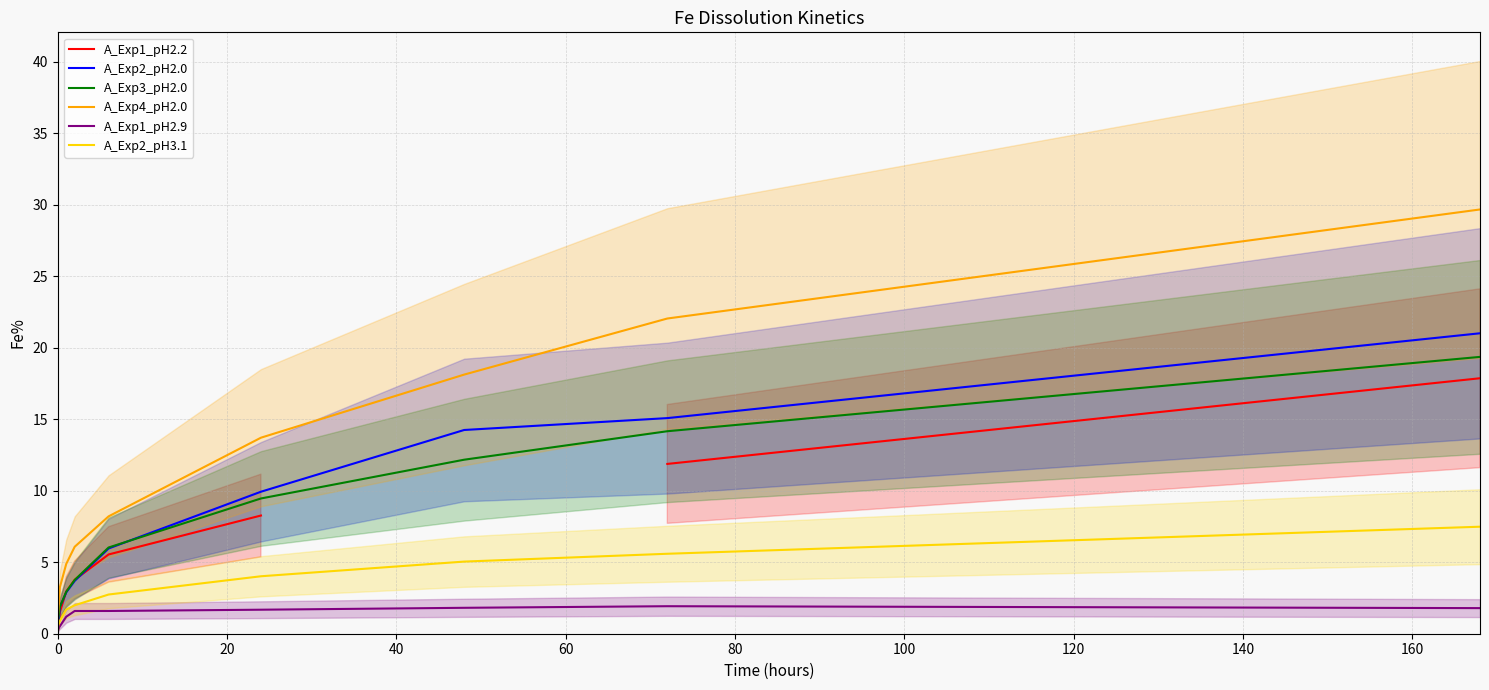

Which series ends up on top after the final intersection of A_Exp1_pH2.2 and A_Exp2_pH3.1?

A_Exp1_pH2.2